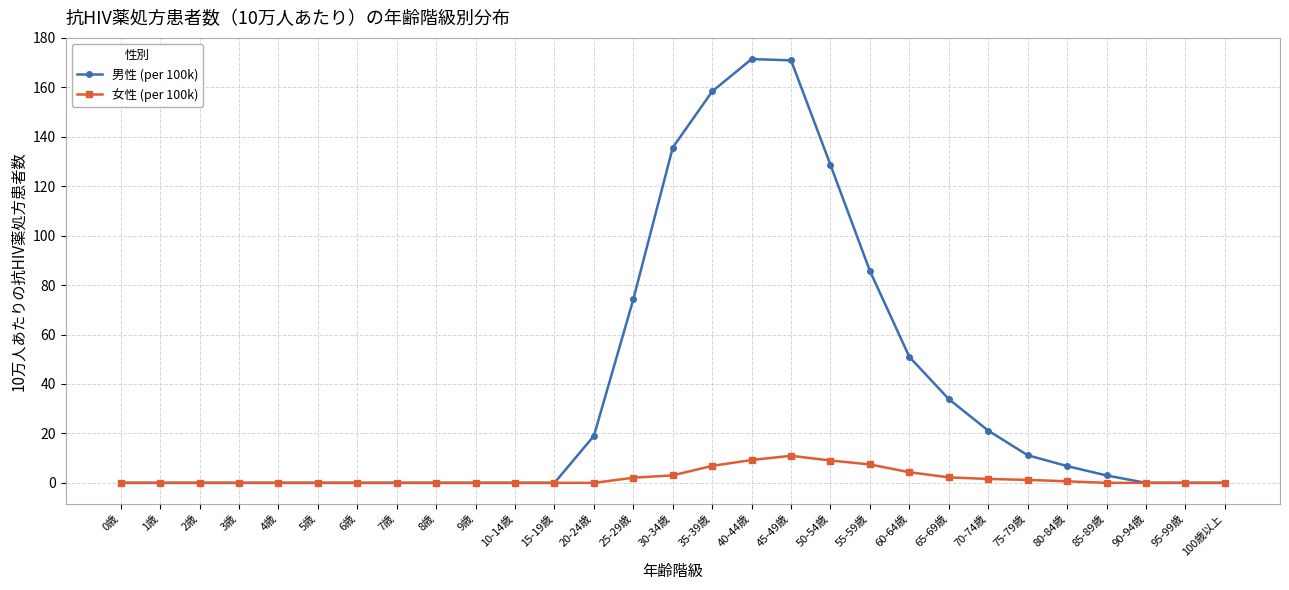

List the series in order of their peak value, lowest first.

女性 (per 100k), 男性 (per 100k)